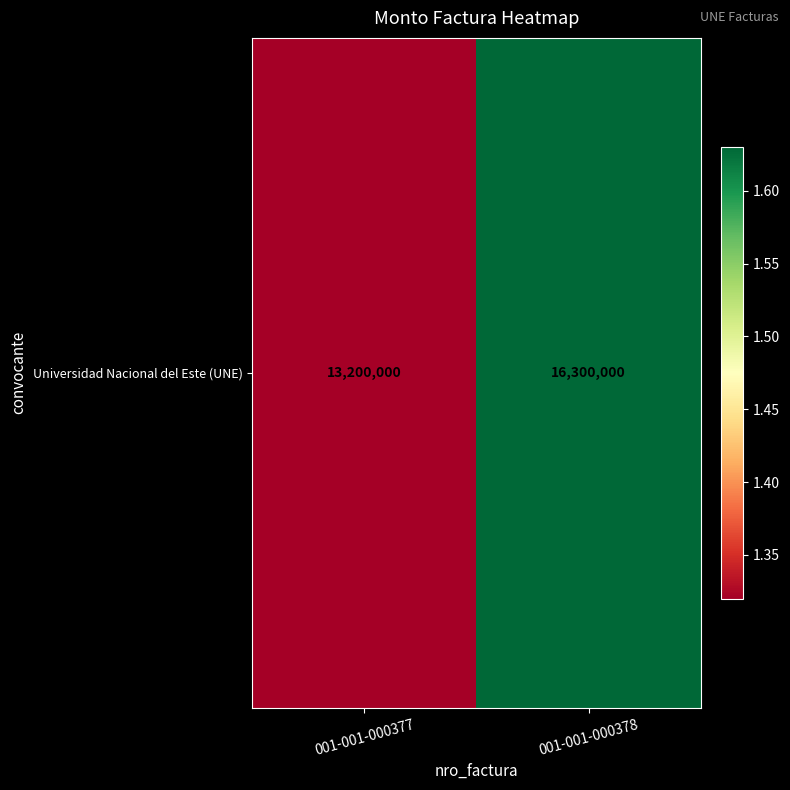

List the labels in order of value, smallest first.

001-001-000377, 001-001-000378